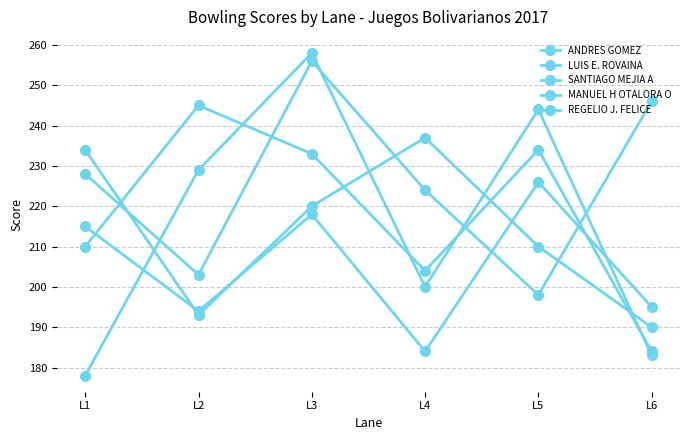

How many lines are shown in the chart?

5